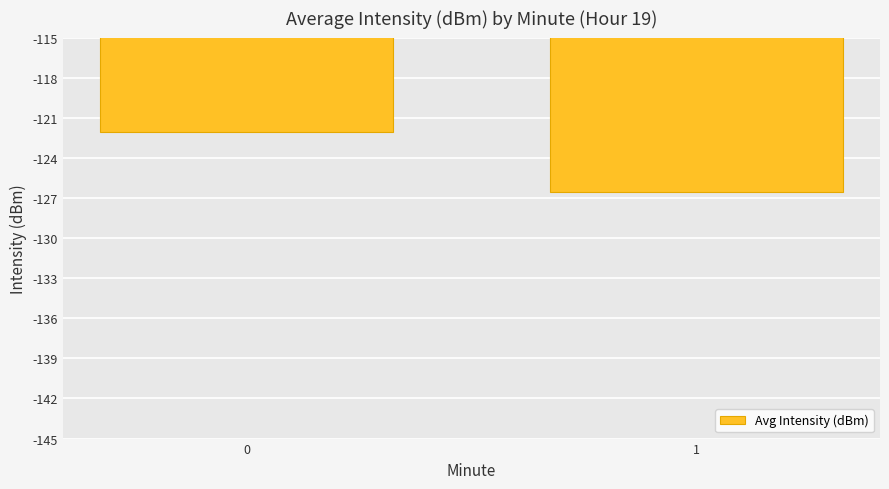

The chart shows a value of -126.5 at 1. True or false?

True